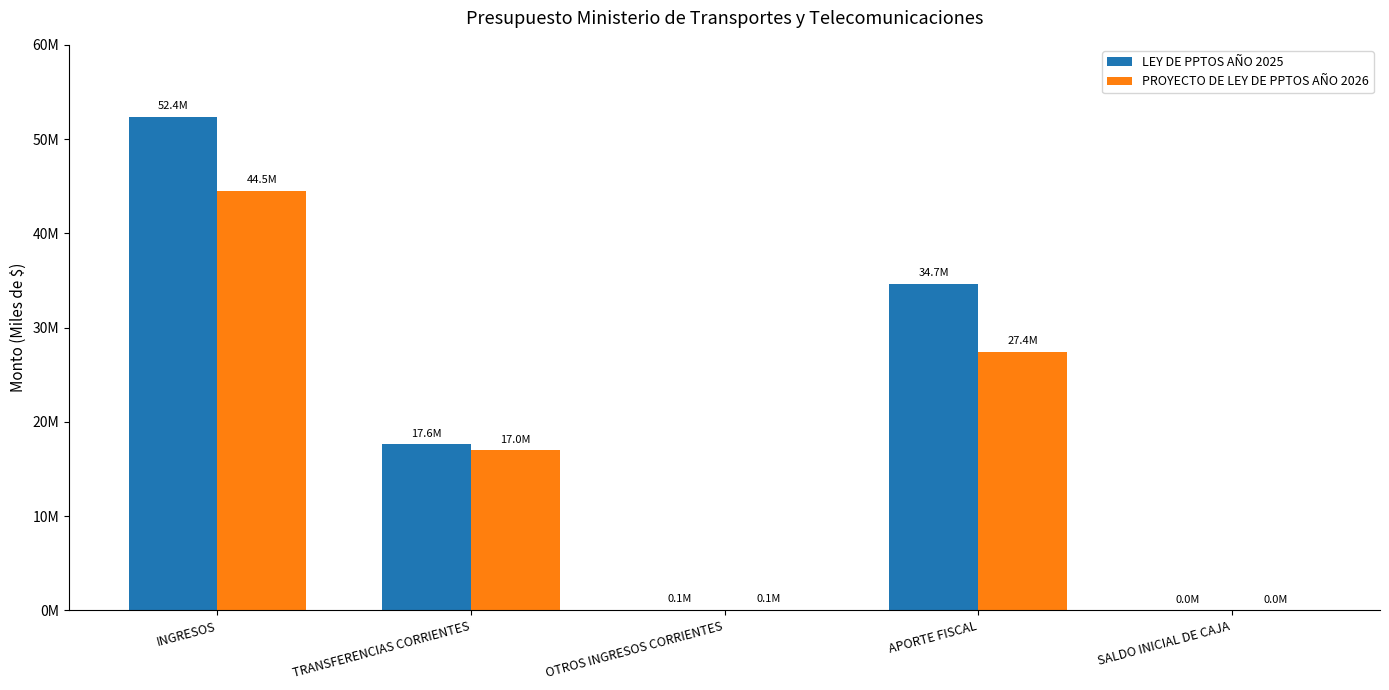

What are all the series names shown in the legend?

LEY DE PPTOS AÑO 2025, PROYECTO DE LEY DE PPTOS AÑO 2026